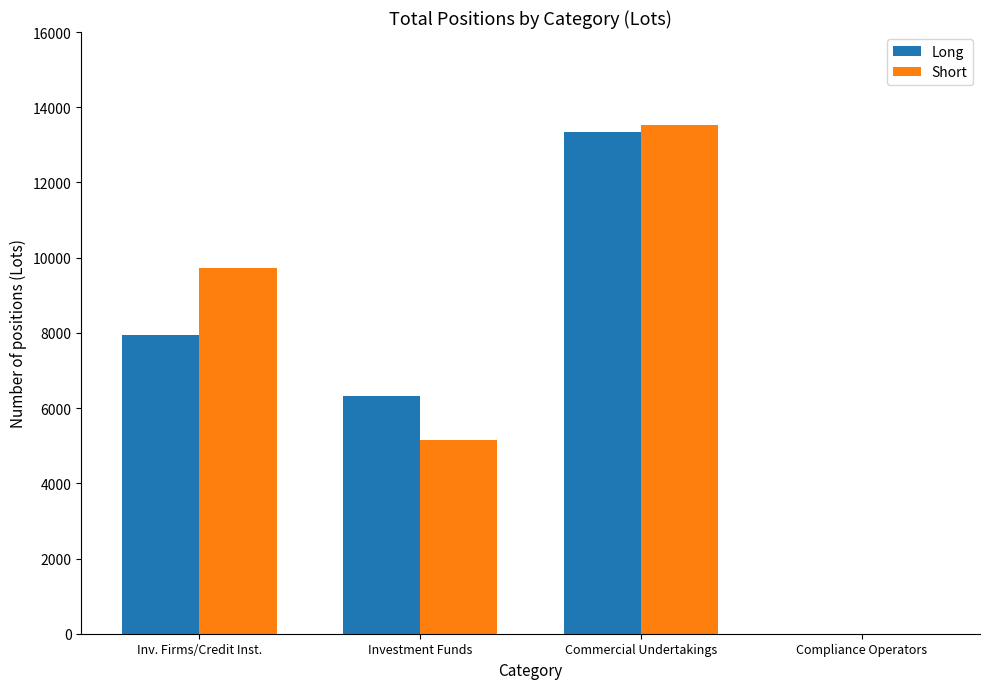

The value of Long at Compliance Operators is -6186.7. True or false?

False